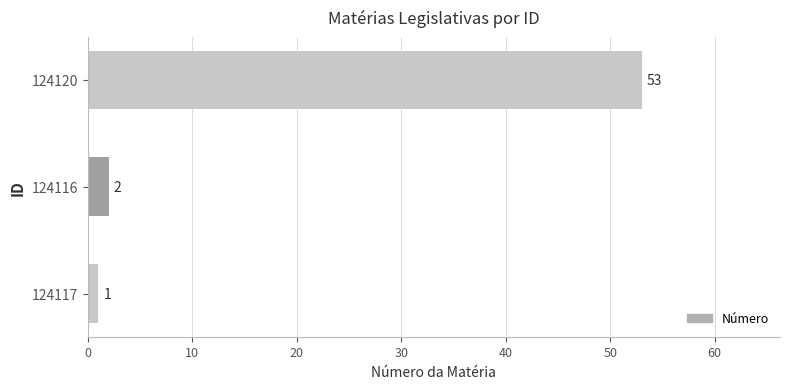

What is the average value?

19